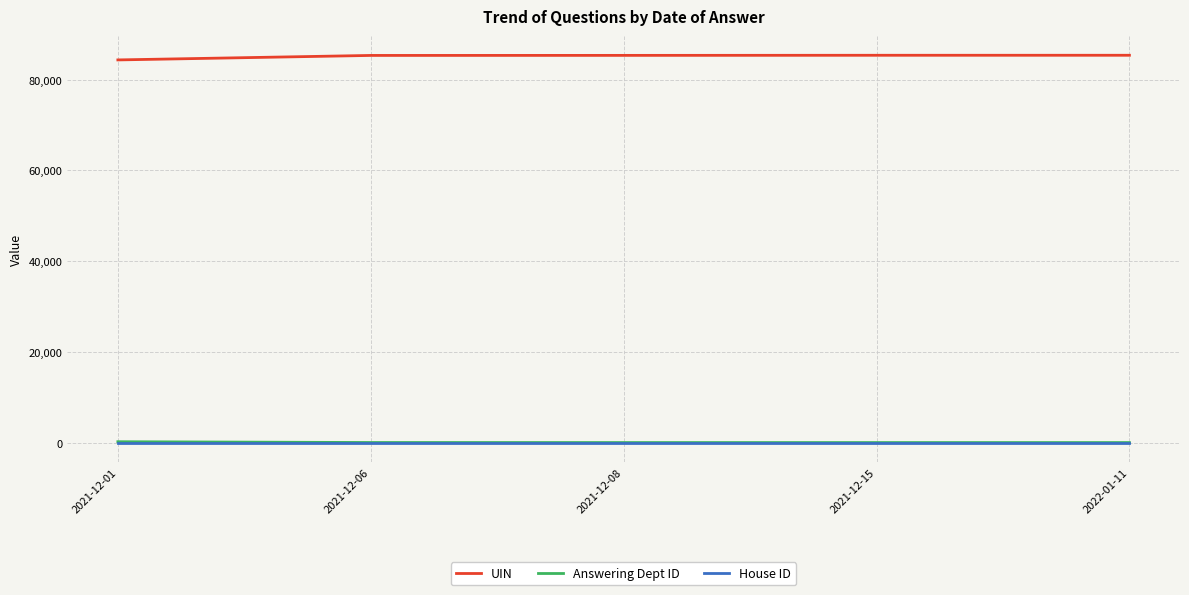

Is the value of House ID at 2021-12-08 greater than the value of UIN at 2021-12-08?

No